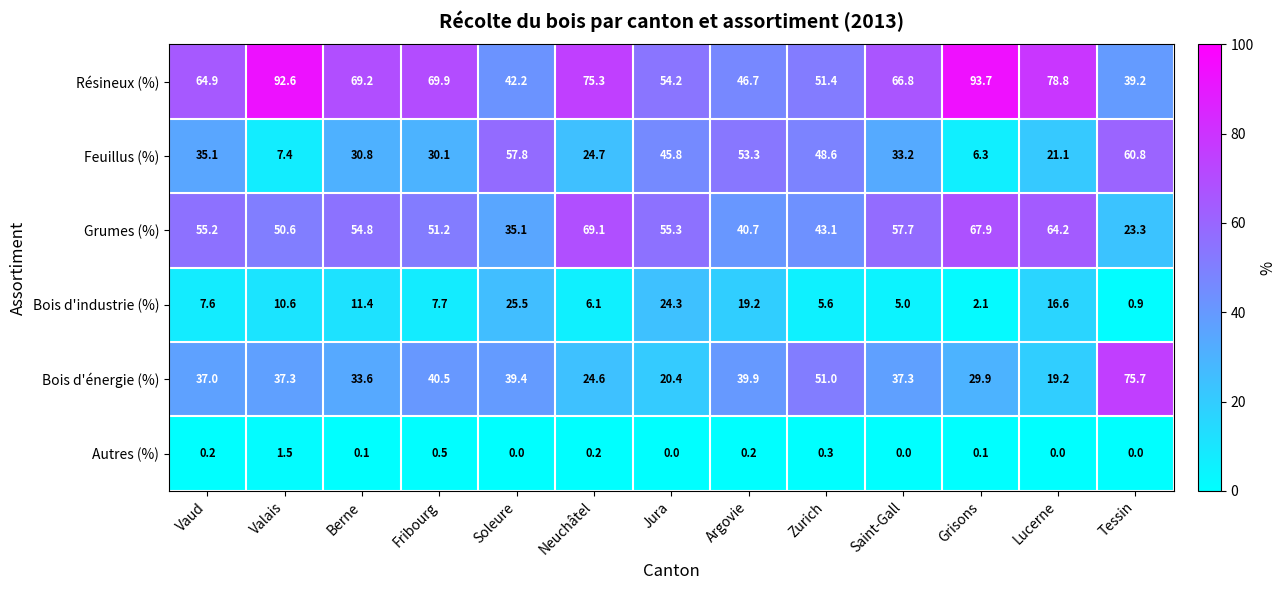

Between Berne and Tessin, which series saw the biggest shift?

Bois d'énergie (%)